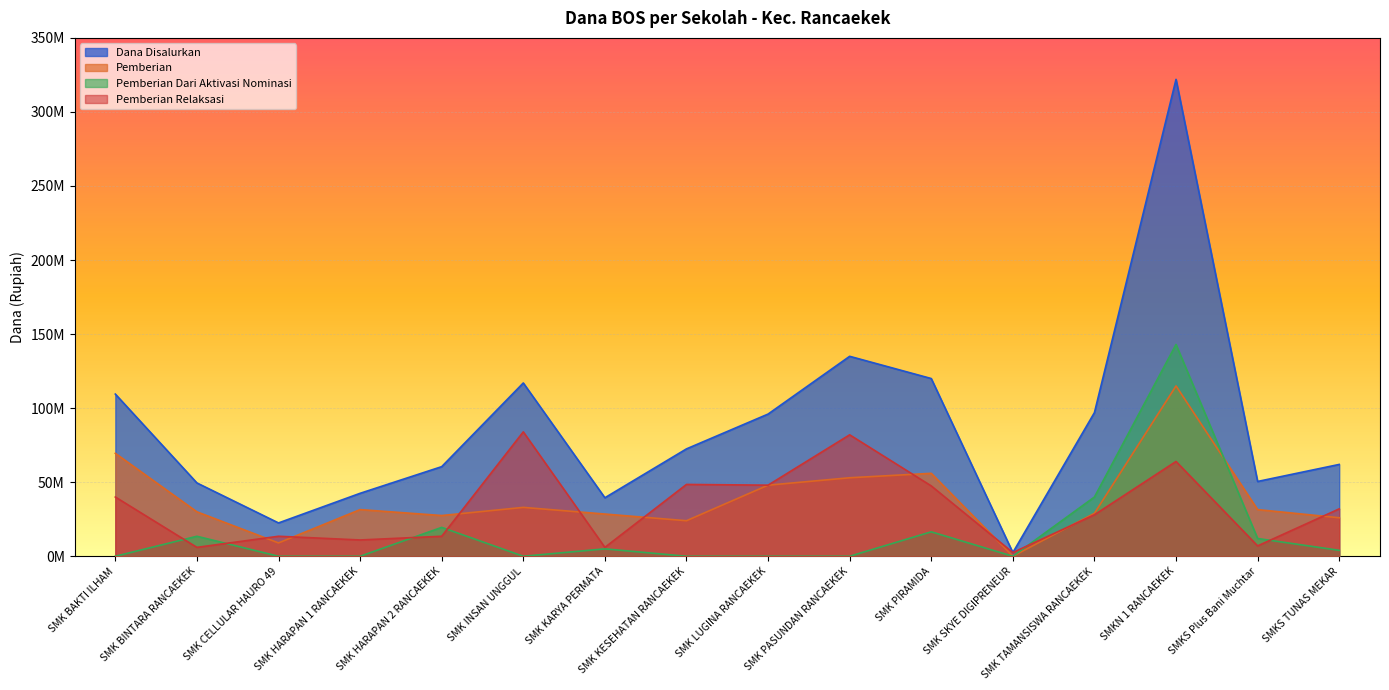

Rank the series at SMKS Plus Bani Muchtar from highest to lowest value.

Dana Disalurkan, Pemberian, Pemberian Dari Aktivasi Nominasi, Pemberian Relaksasi